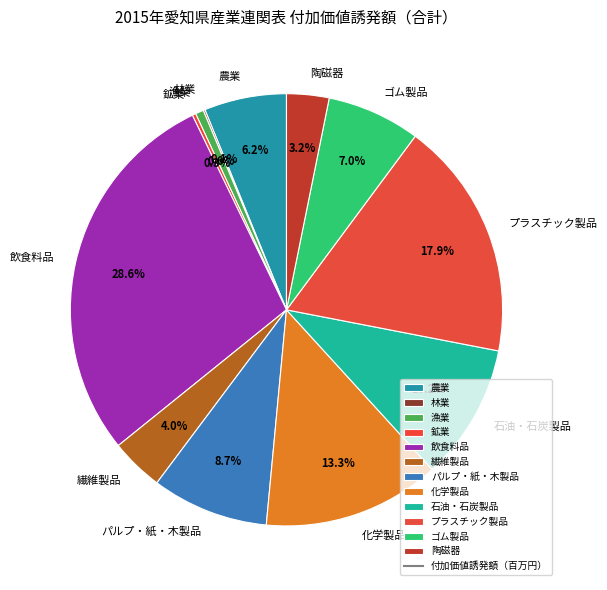

Does 飲食料品 represent more than half of the total?

No